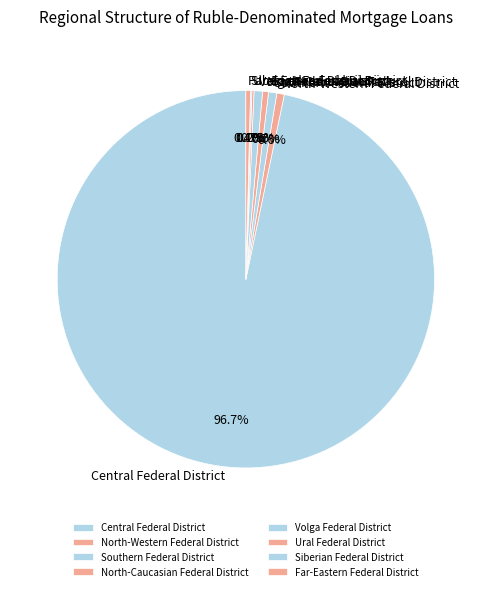

Do North-Caucasian Federal District and Southern Federal District together represent more than half of the pie?

No